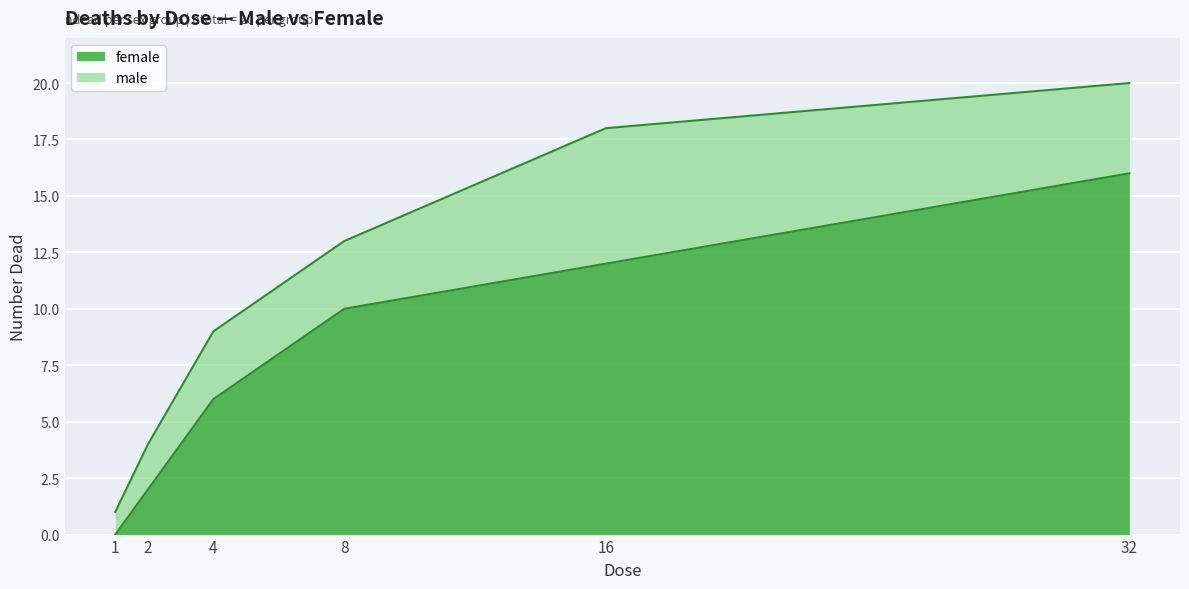

The male series shows 18 at 16. True or false?

True